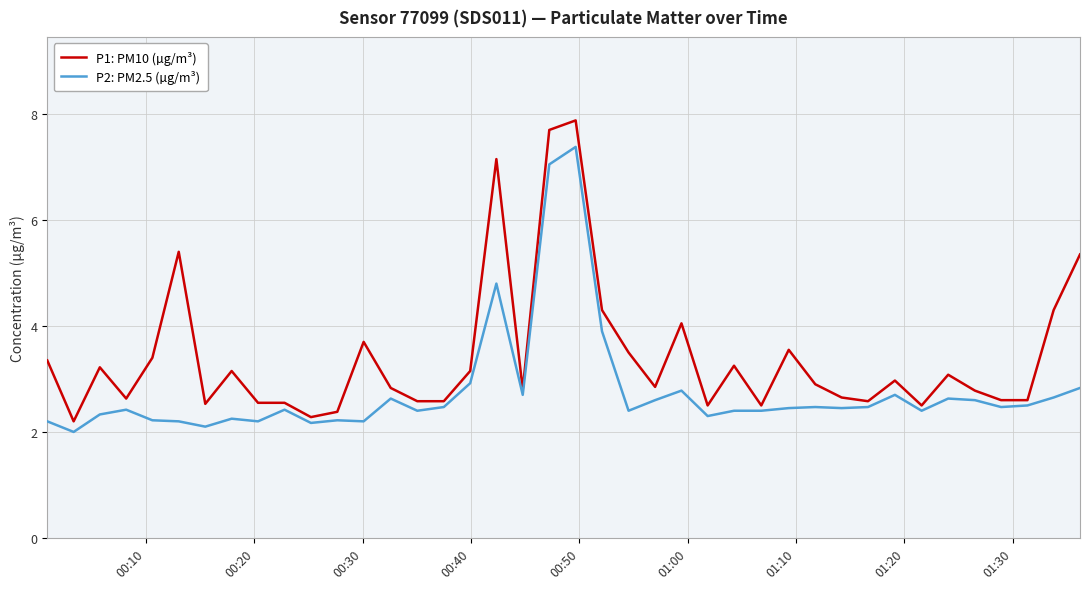

What is the greatest value displayed?

7.9